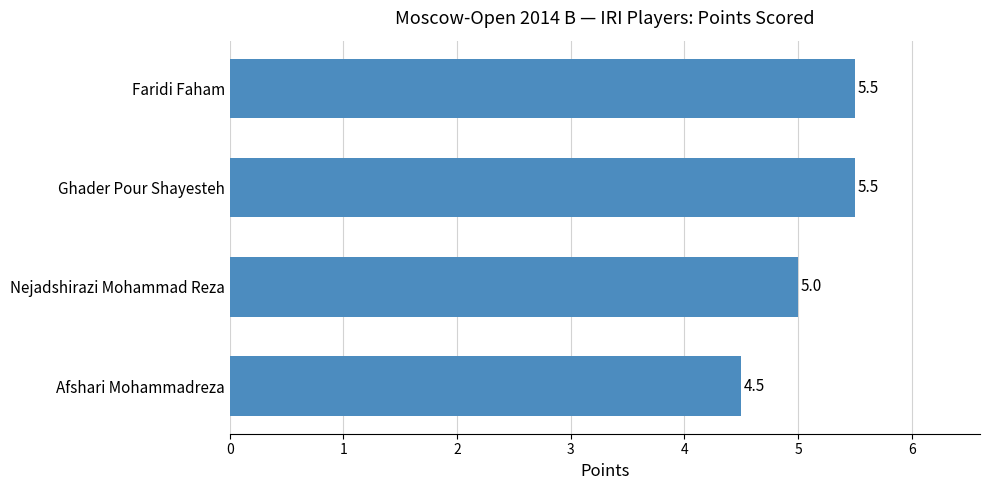

Count the values in the range 5 to 6.

3